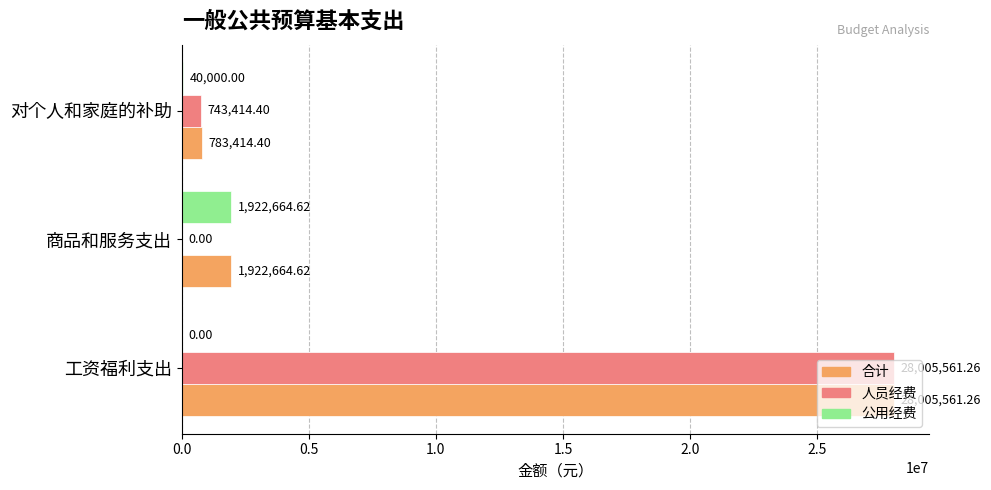

What is the sum of the 合计 values at 商品和服务支出 and 工资福利支出?

29928225.9